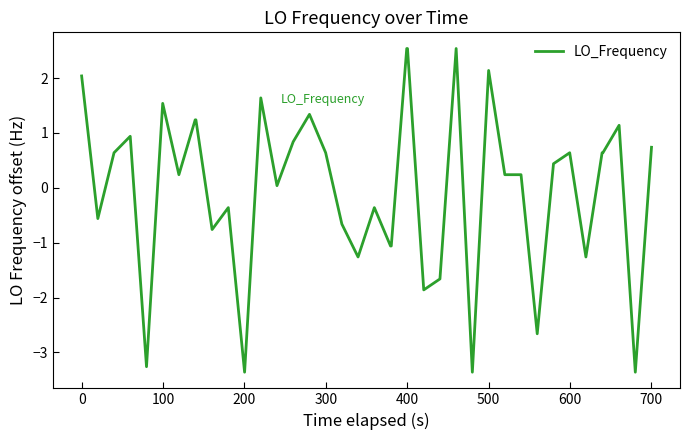

What is the smallest value displayed?

-3.4